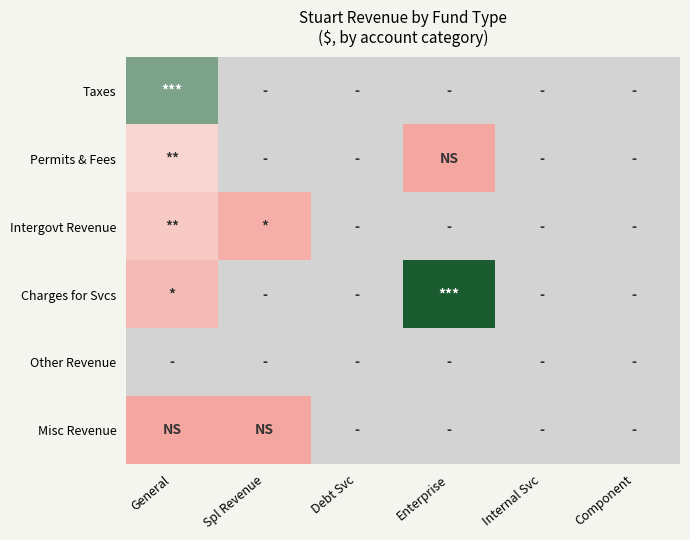

At how many categories does at least one series exceed 14030652?

1